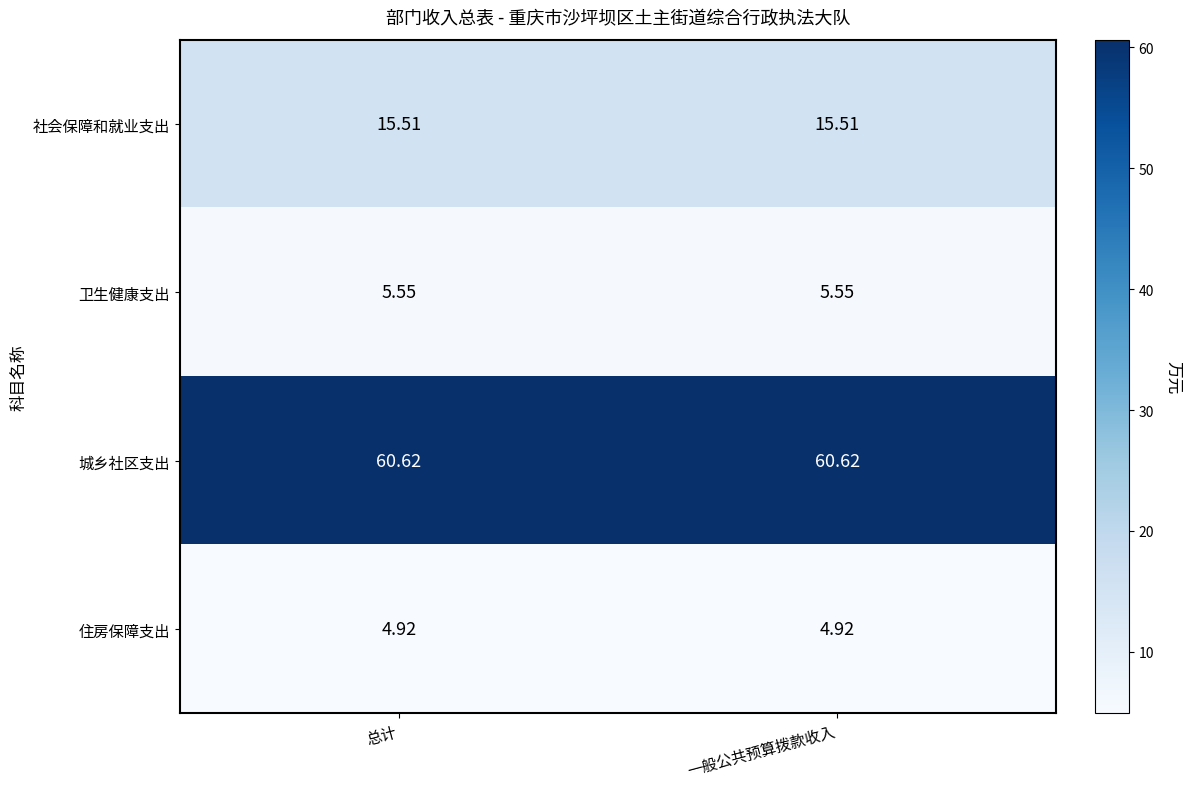

Is the value of 住房保障支出 at 一般公共预算拨款收入 greater than the value of 社会保障和就业支出 at 总计?

No